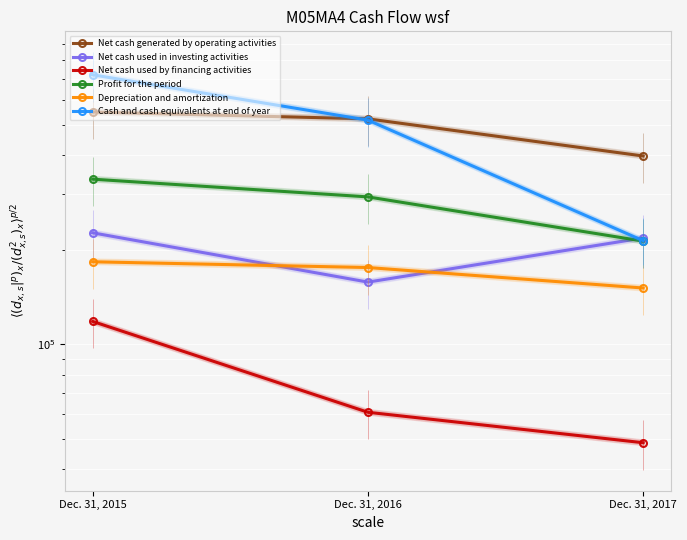

What is the total value across all series at Dec. 31, 2017?

1240393